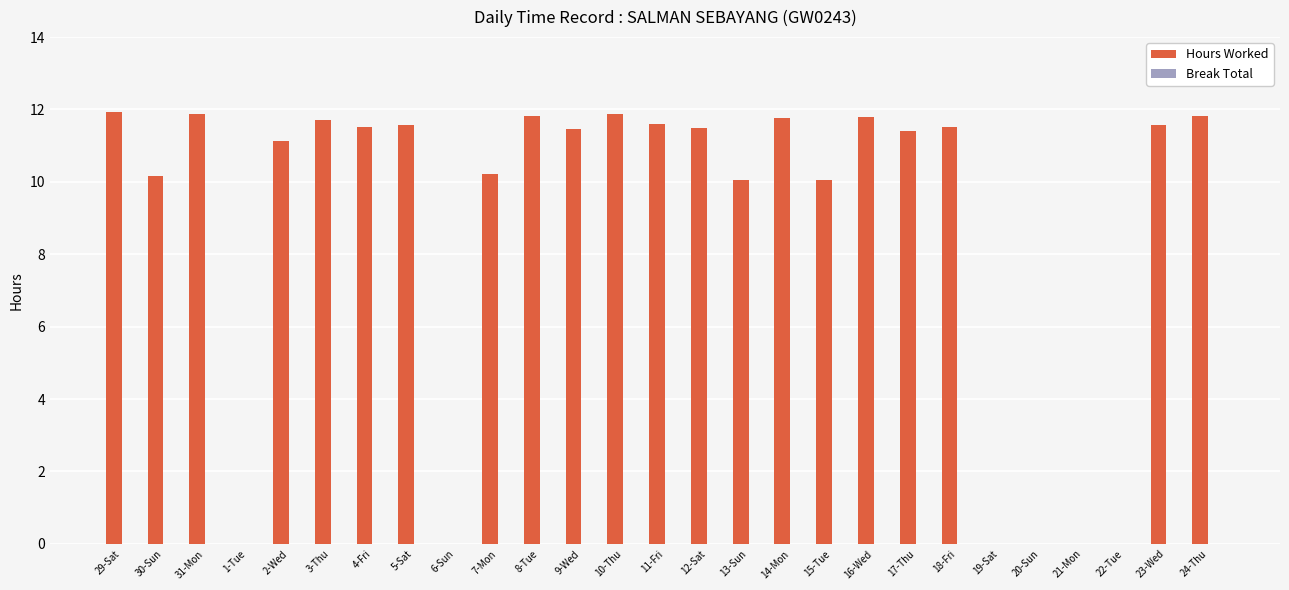

What is the change in value from 7-Mon to 20-Sun?

-10.2